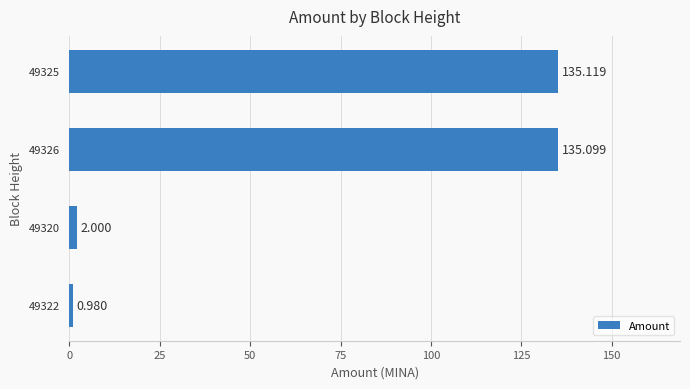

Does the chart contain stacked bars?

No